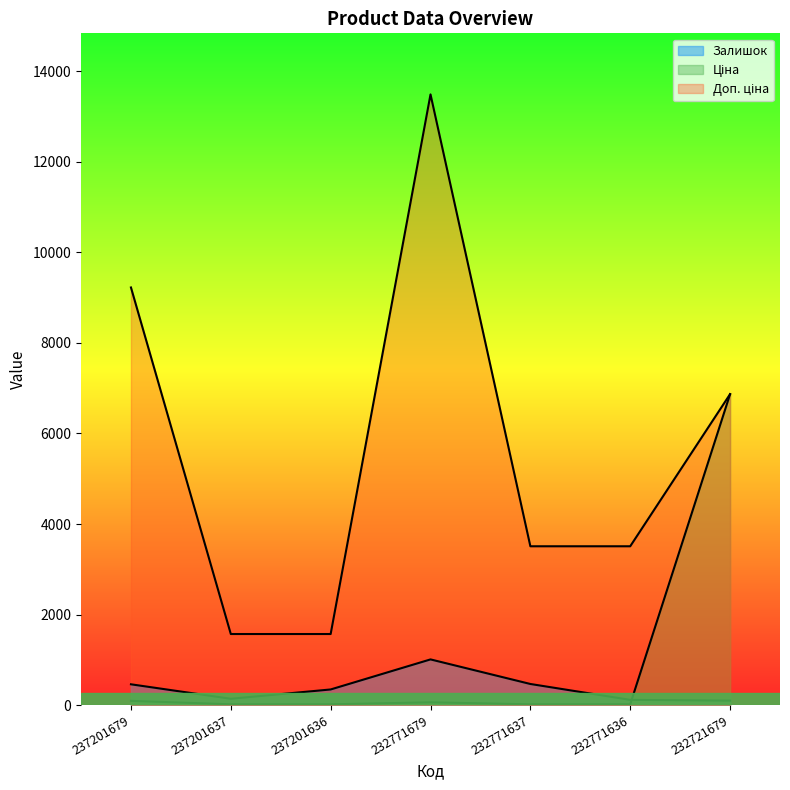

What is the value of the Залишок point at the 5th from the left?

465.0